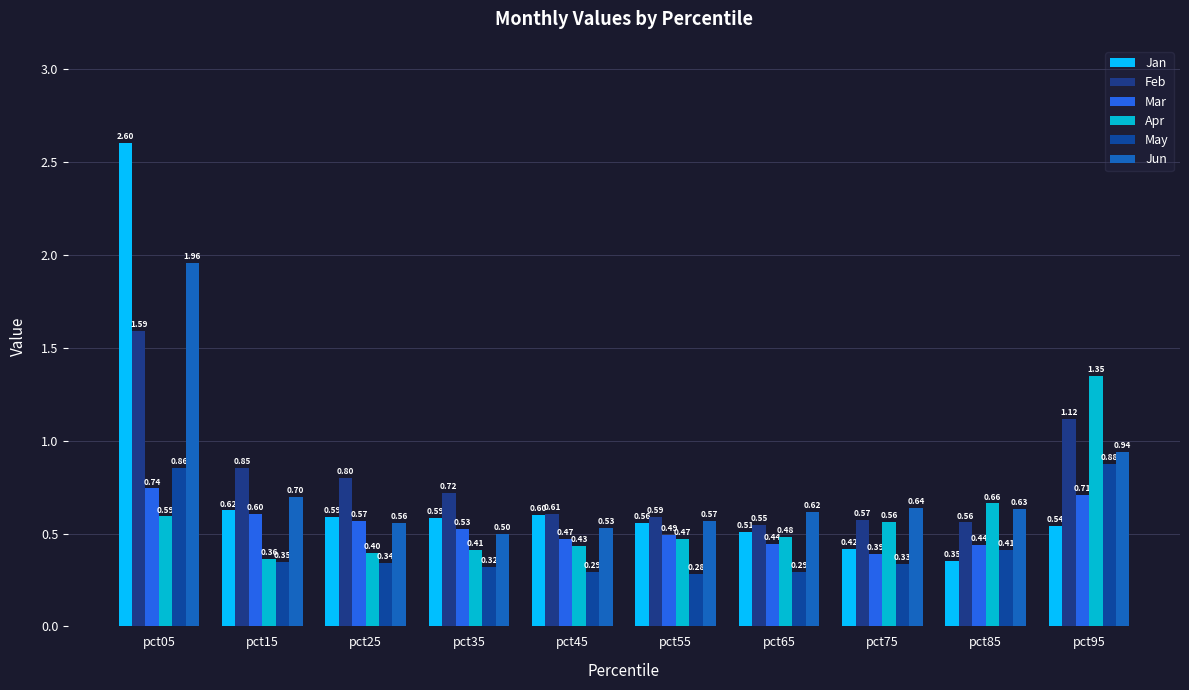

How many groups of bars are there?

10